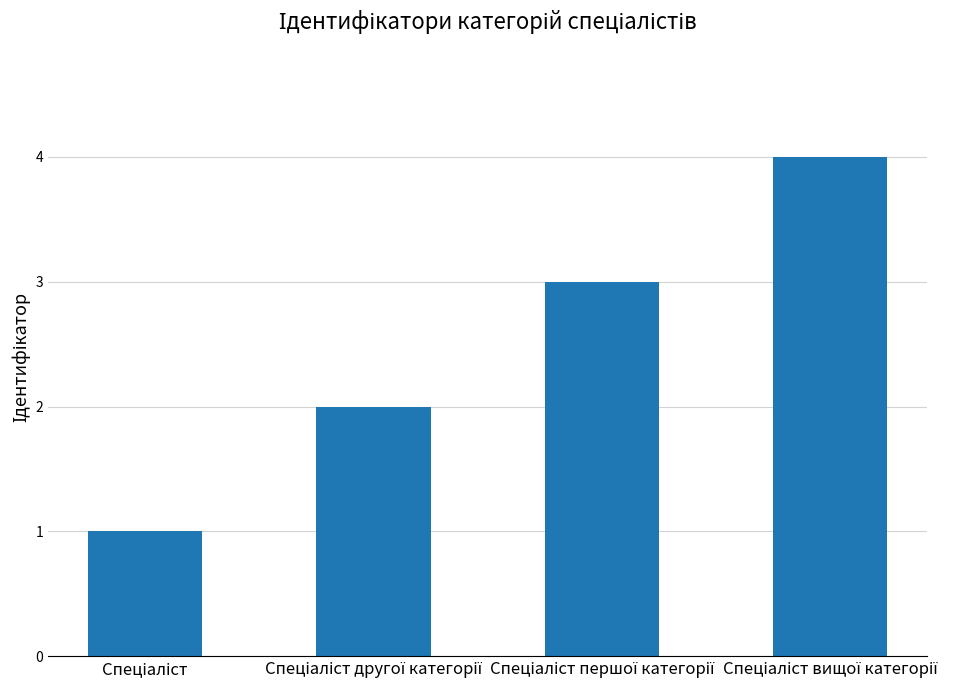

What is the difference between the maximum and minimum values?

3